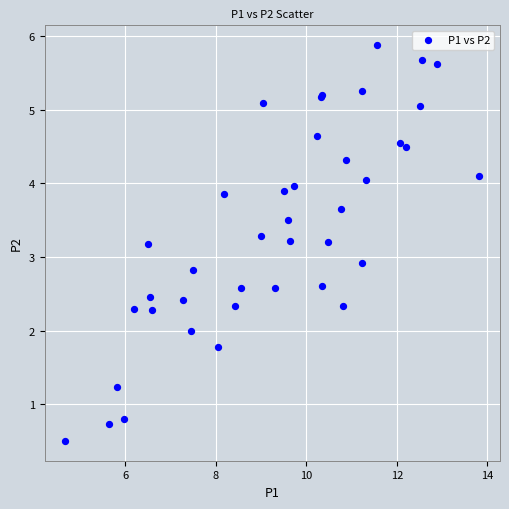

What Y value in the scatter plot is closest to 3?

2.9